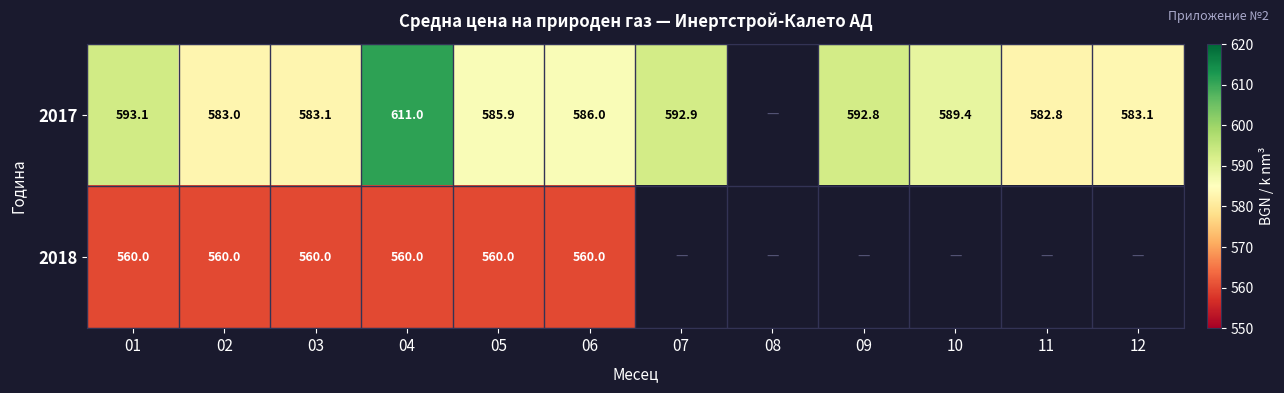

Rank the series at 04 from lowest to highest value.

2018, 2017